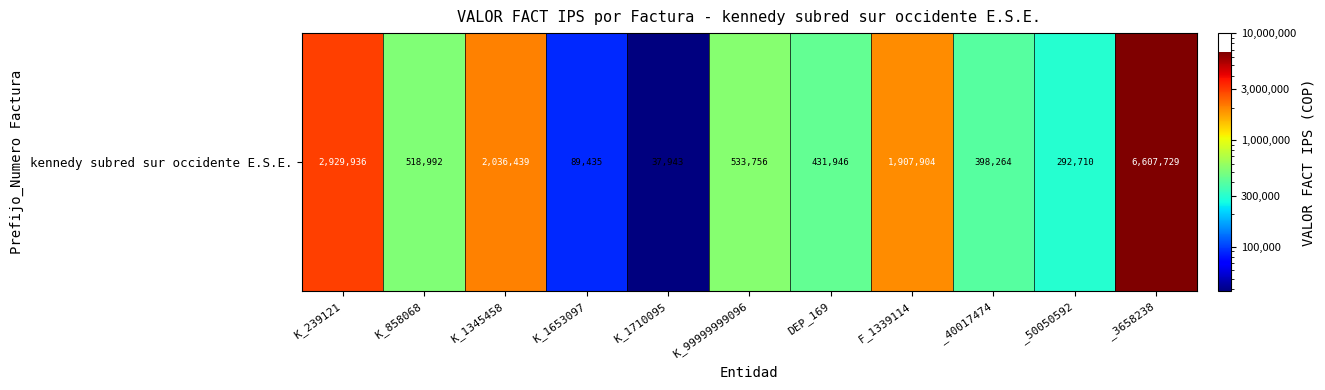

At which category does the chart reach its peak across all series?

_3658238